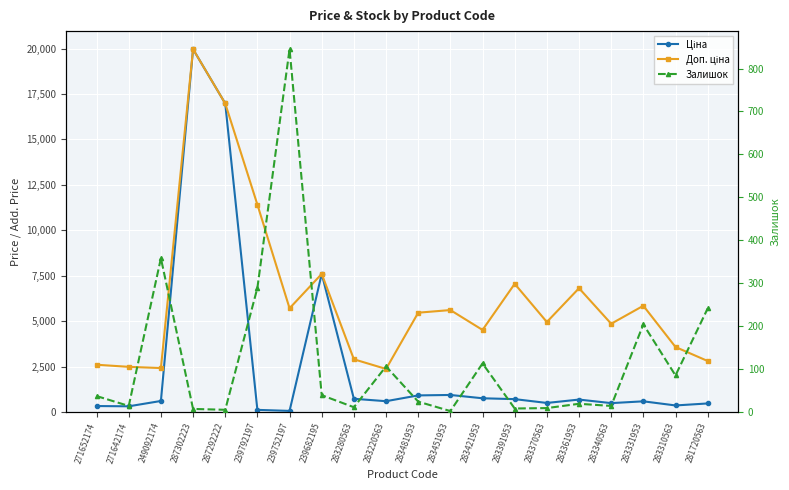

In Доп. ціна, how many points are higher than both neighbors (excluding endpoints)?

6